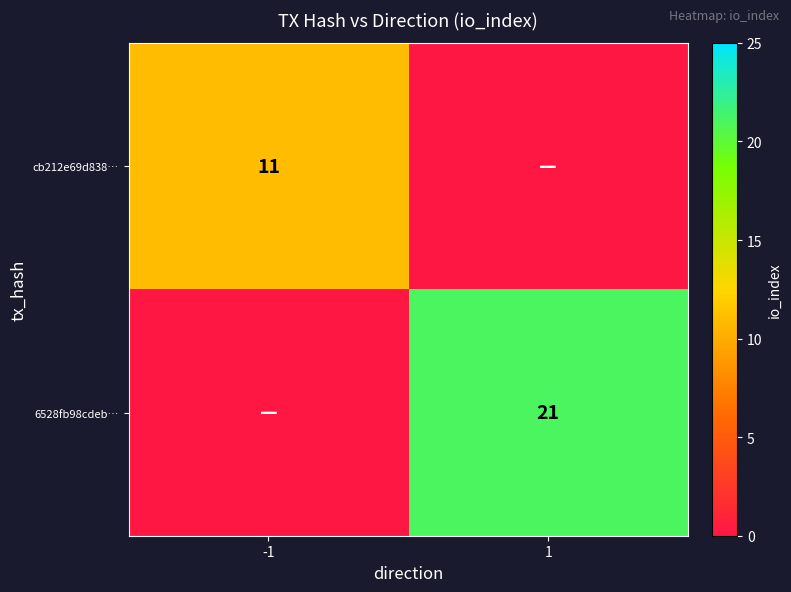

Is the value of 6528fb98cdeb… at 1 greater than the value of cb212e69d838… at -1?

Yes